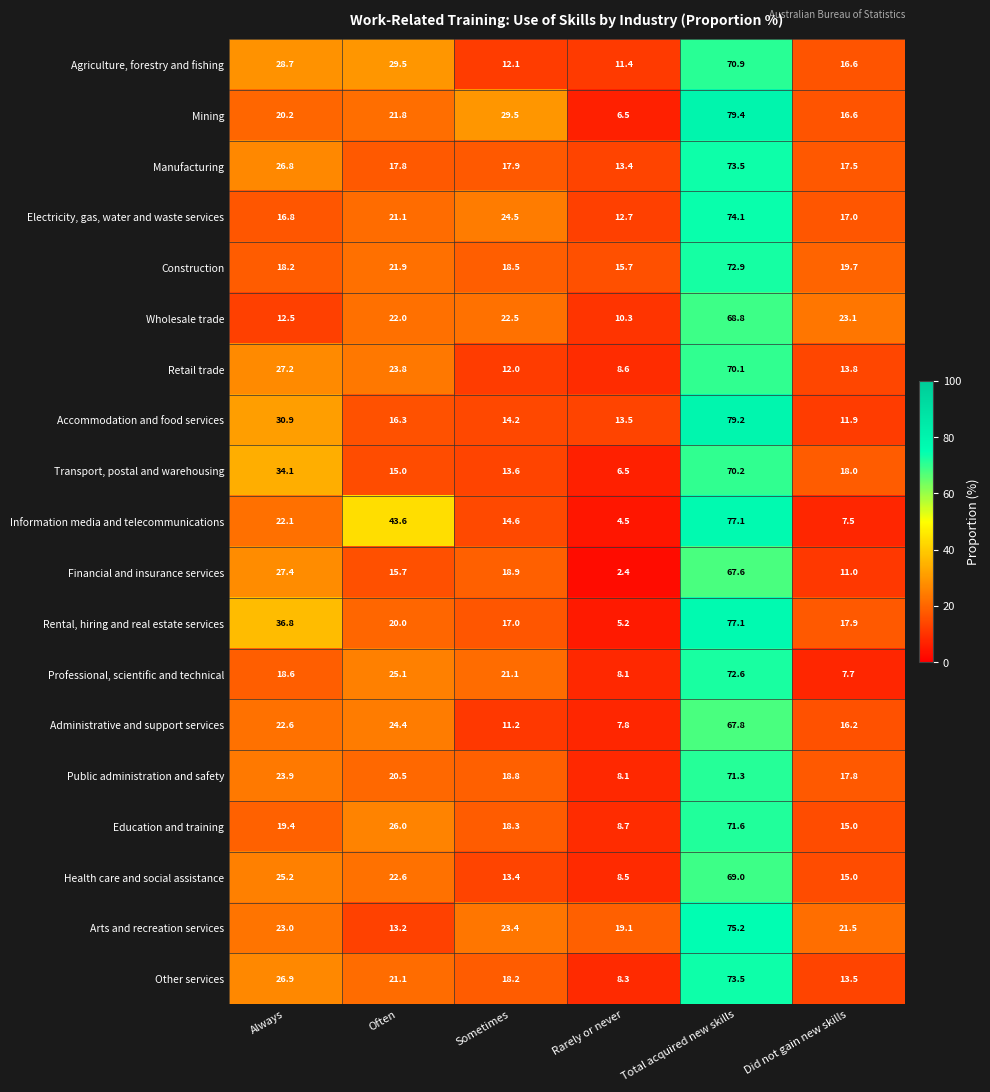

Is it true that Health care and social assistance equals 17.6 at Sometimes?

False